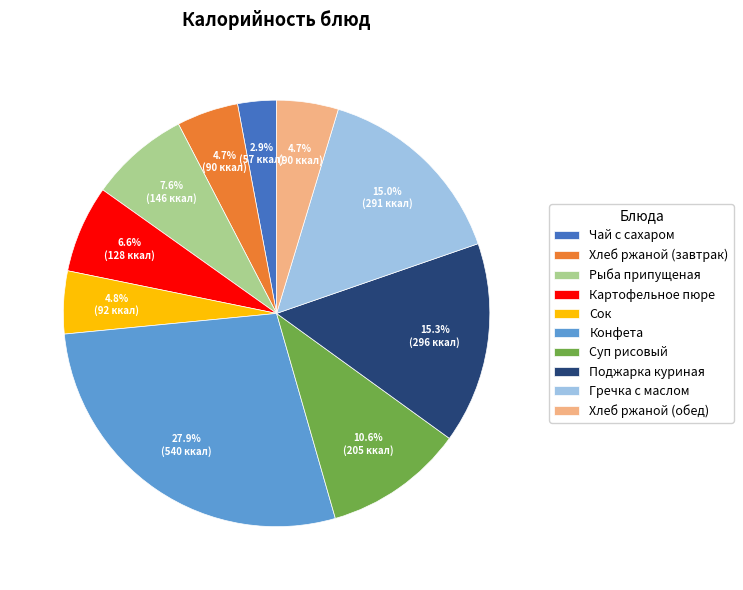

Which slice is the smallest?

Чай с сахаром